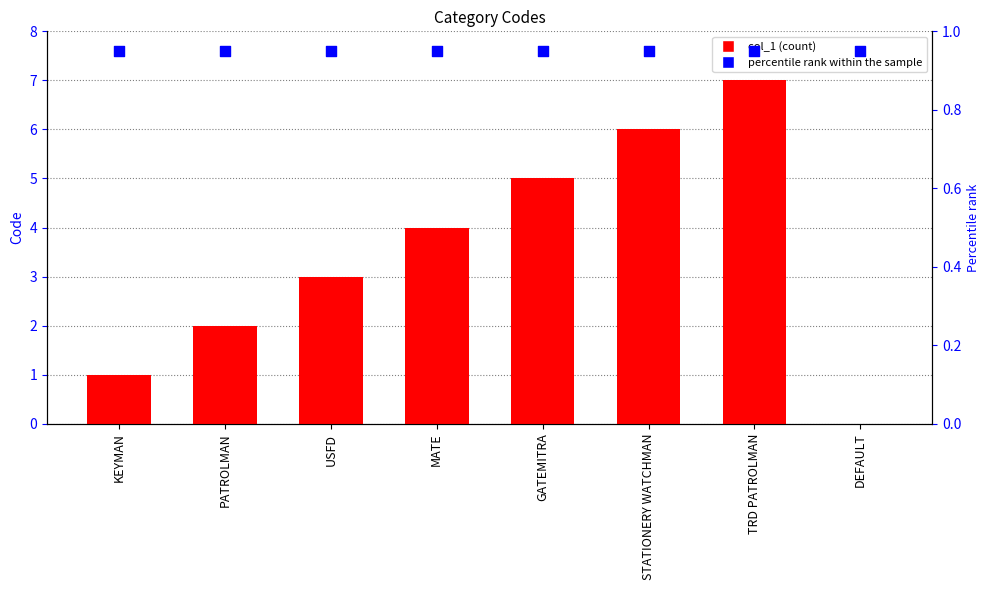

At how many categories does at least one series exceed 2?

5